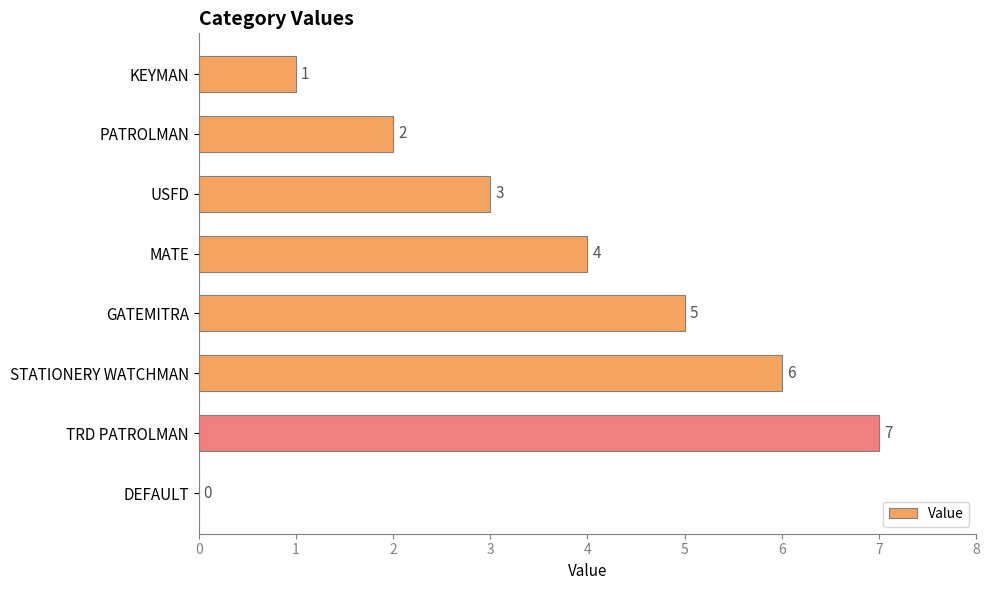

Reading top to bottom, extract all data points from this chart.

KEYMAN=1	PATROLMAN=2	USFD=3	MATE=4	GATEMITRA=5	STATIONERY WATCHMAN=6	TRD PATROLMAN=7	DEFAULT=0